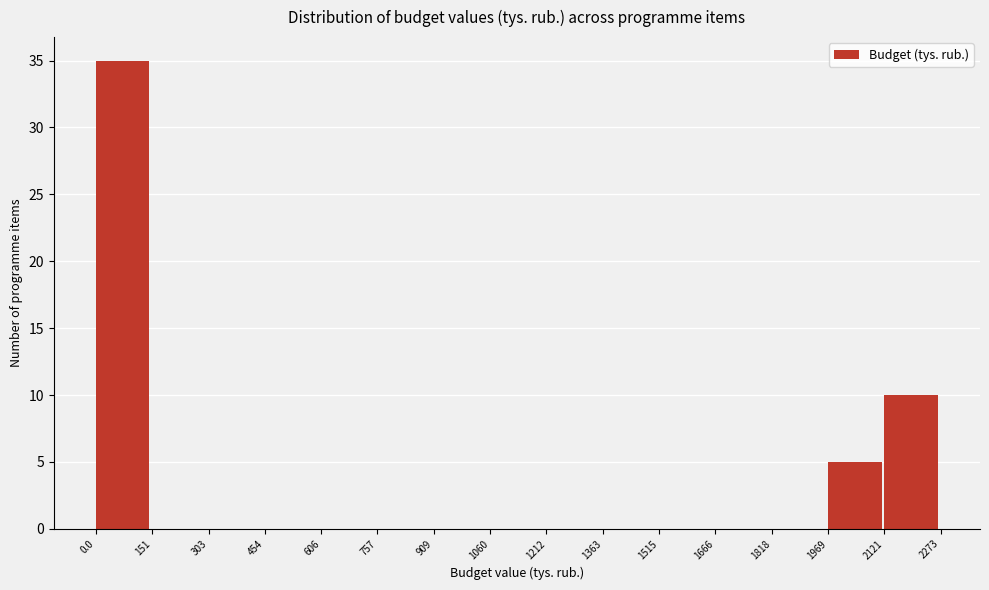

Reading left to right, transcribe this chart: for each bar, give the range it covers on the x-axis and its height. The values are not printed on the chart, so give them approximately, as read against the axis.

0.0 to 151: 35
151 to 303: 0
303 to 454: 0
454 to 606: 0
606 to 757: 0
757 to 909: 0
909 to 1060: 0
1060 to 1212: 0
1212 to 1363: 0
1363 to 1515: 0
1515 to 1666: 0
1666 to 1818: 0
1818 to 1969: 0
1969 to 2121: 5
2121 to 2273: 10